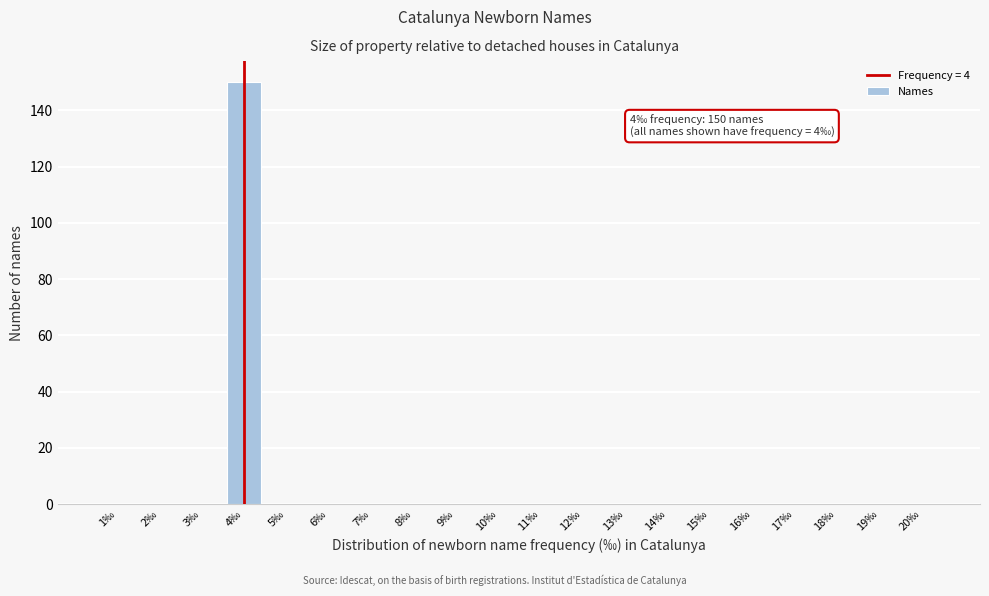

Reading left to right, what are all the values shown in this chart?

1‰=0	2‰=0	3‰=0	4‰=150	5‰=0	6‰=0	7‰=0	8‰=0	9‰=0	10‰=0	11‰=0	12‰=0	13‰=0	14‰=0	15‰=0	16‰=0	17‰=0	18‰=0	19‰=0	20‰=0